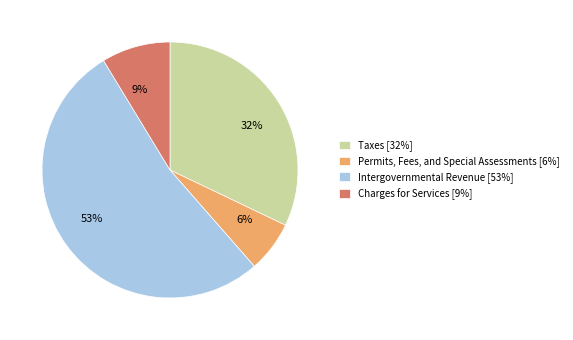

Is the sum of 6% and 53% greater than half?

Yes